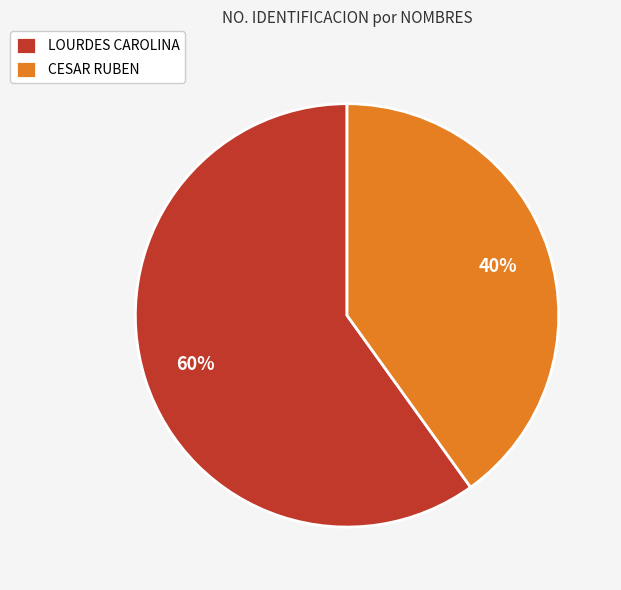

Approximately how many times larger is the value at CESAR RUBEN compared to LOURDES CAROLINA?

0.7